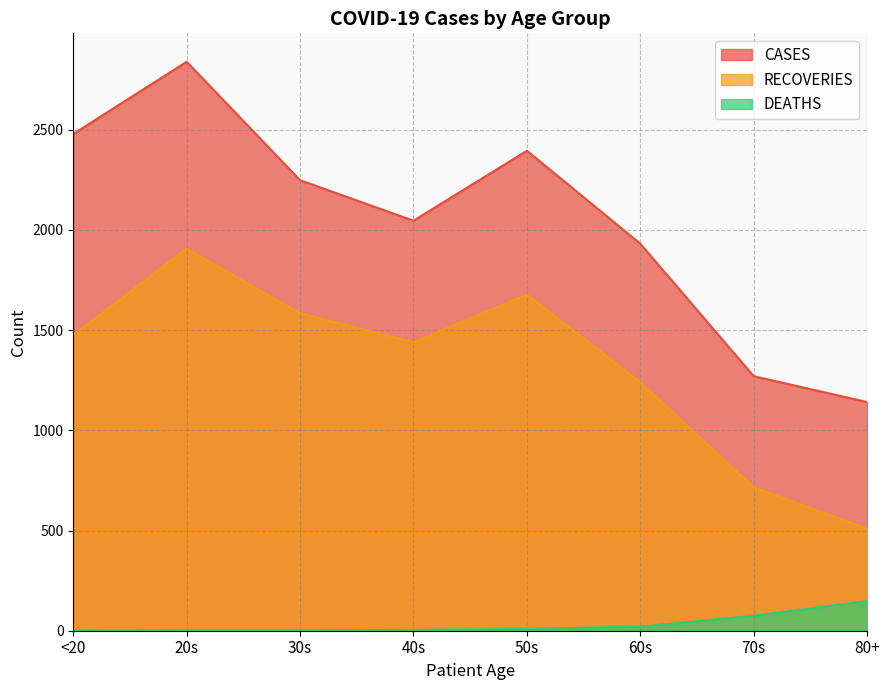

What is the difference between the maximum and second lowest values in the RECOVERIES series?

1191